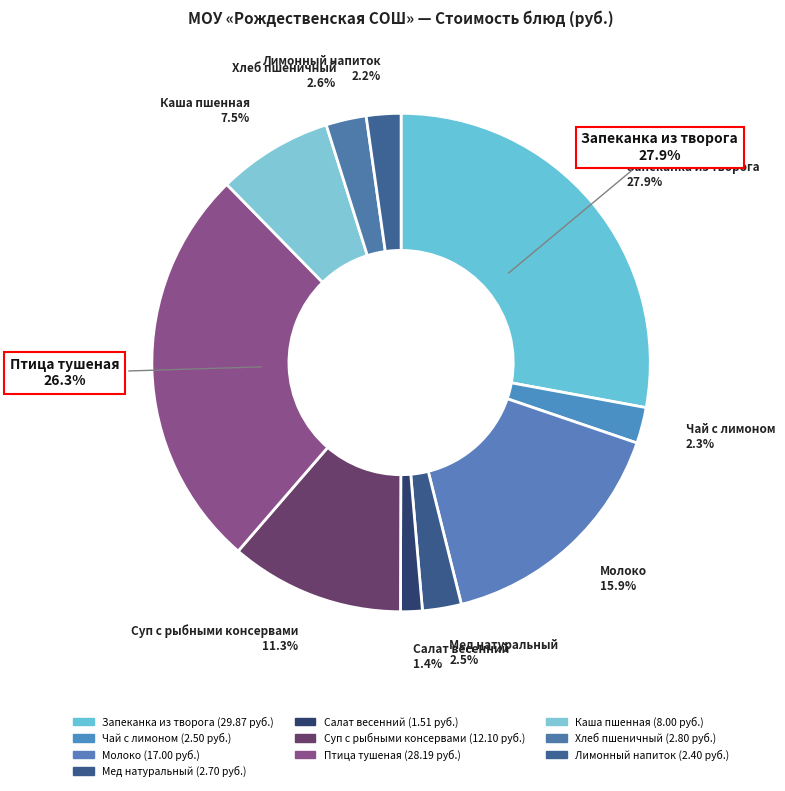

To the nearest percent, what portion does Мед натуральный represent?

3%